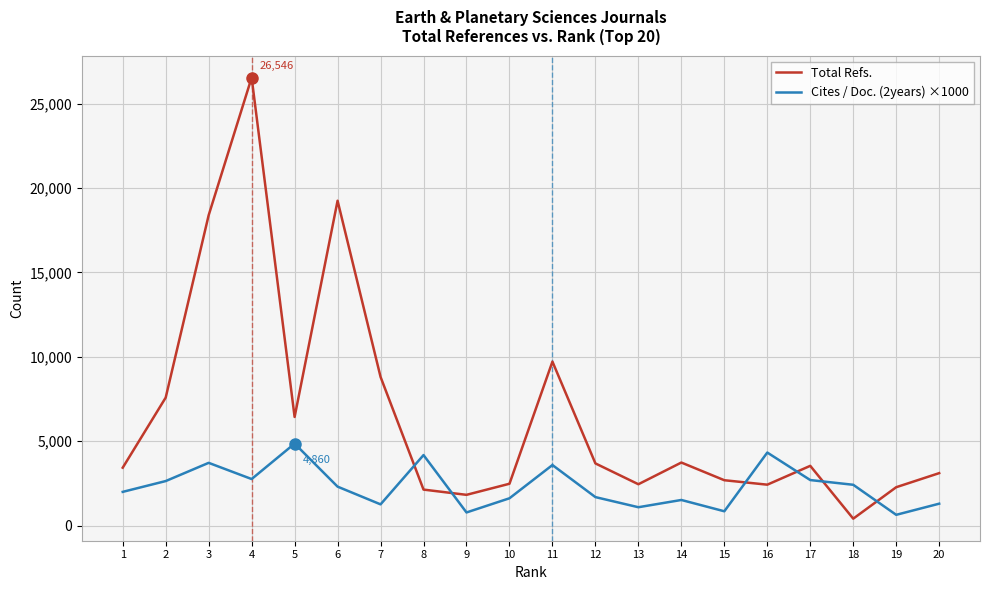

What is the minimum value shown in the chart?

412